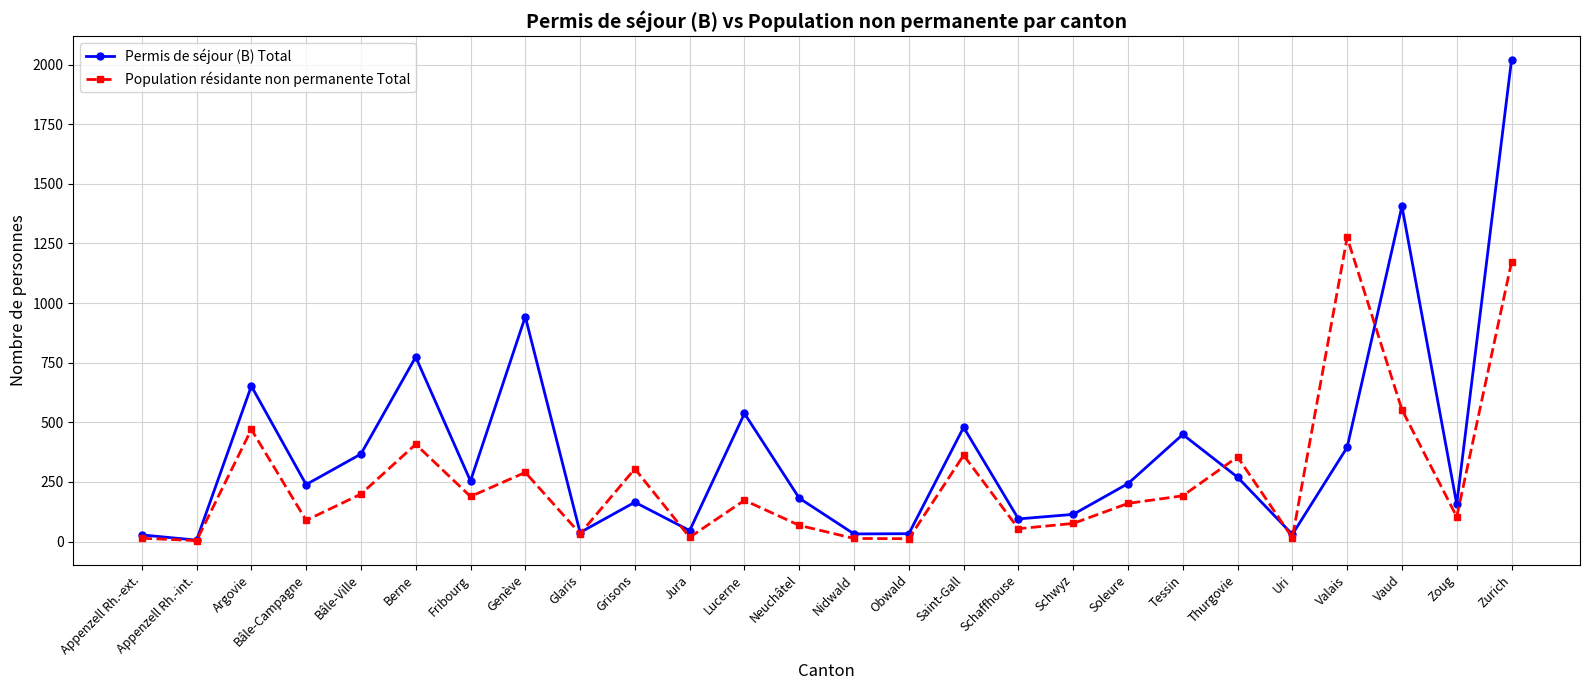

At which category is the sum across all series the highest?

Zurich